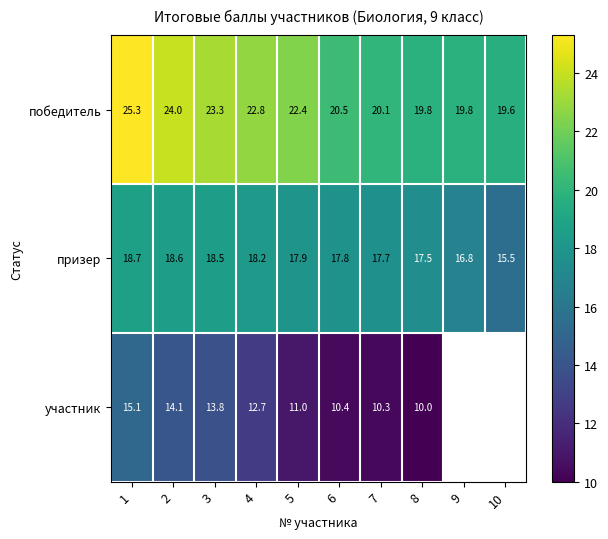

What is the maximum value shown in the chart?

25.3